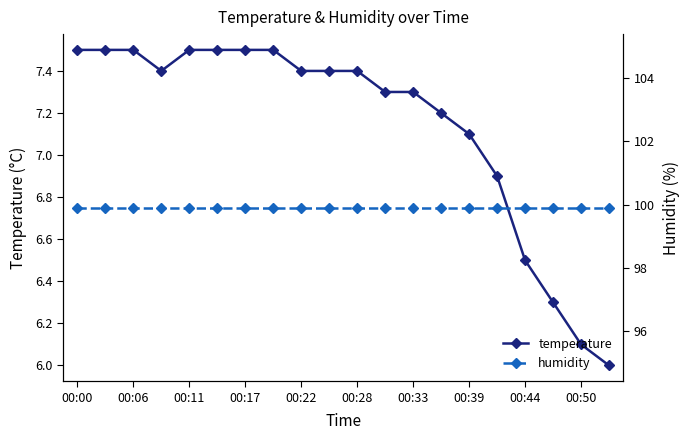

What is the minimum value for temperature?

6.0